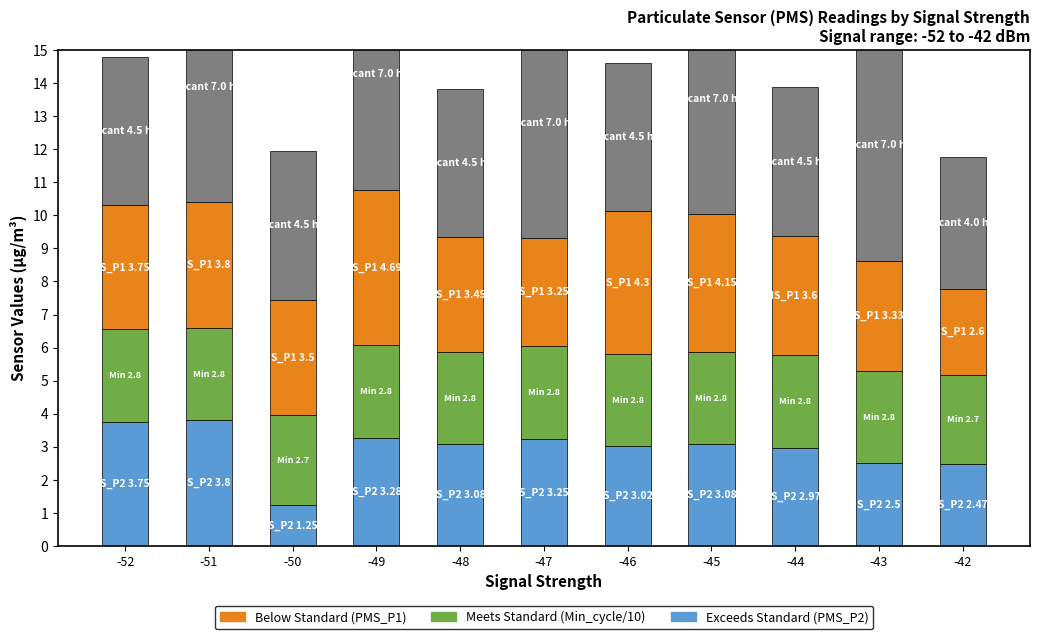

What is the difference between the maximum and minimum values in the Exceeds Standard (PMS_P2) series?

2.5